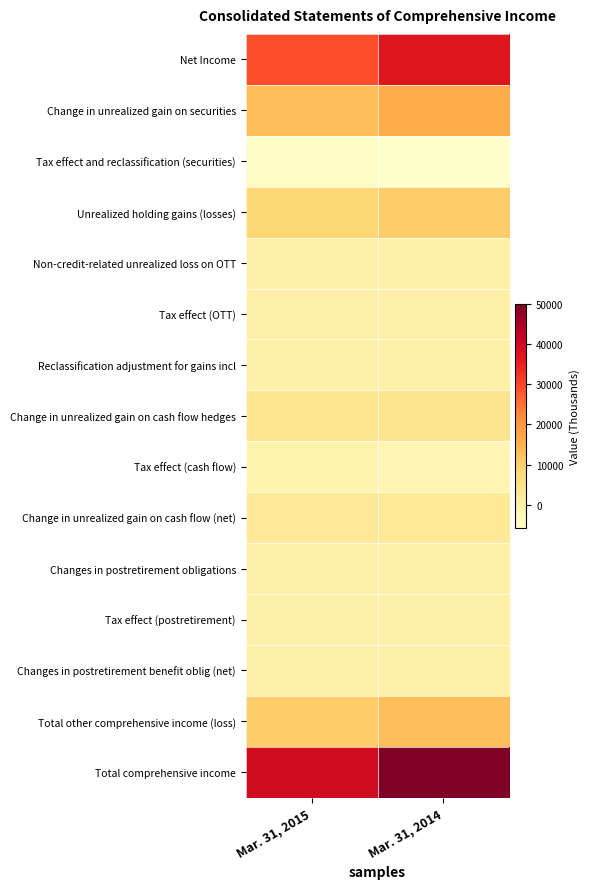

Reading left to right, transcribe all the data shown in this chart.

Net Income: Mar. 31, 2015=29025	Mar. 31, 2014=37162
Change in unrealized gain on securities: Mar. 31, 2015=12841	Mar. 31, 2014=16121
Tax effect and reclassification (securities): Mar. 31, 2015=-4672	Mar. 31, 2014=-5807
Unrealized holding gains (losses): Mar. 31, 2015=8169	Mar. 31, 2014=10314
Non-credit-related unrealized loss on OTT: Mar. 31, 2015=-72	Mar. 31, 2014=0
Tax effect (OTT): Mar. 31, 2015=26	Mar. 31, 2014=0
Reclassification adjustment for gains incl: Mar. 31, 2015=-46	Mar. 31, 2014=0
Change in unrealized gain on cash flow hedges: Mar. 31, 2015=3662	Mar. 31, 2014=4100
Tax effect (cash flow): Mar. 31, 2015=-1334	Mar. 31, 2014=-1497
Change in unrealized gain on cash flow (net): Mar. 31, 2015=2328	Mar. 31, 2014=2603
Changes in postretirement obligations: Mar. 31, 2015=0	Mar. 31, 2014=0
Tax effect (postretirement): Mar. 31, 2015=0	Mar. 31, 2014=0
Changes in postretirement benefit oblig (net): Mar. 31, 2015=0	Mar. 31, 2014=0
Total other comprehensive income (loss): Mar. 31, 2015=10451	Mar. 31, 2014=12917
Total comprehensive income: Mar. 31, 2015=39476	Mar. 31, 2014=50079